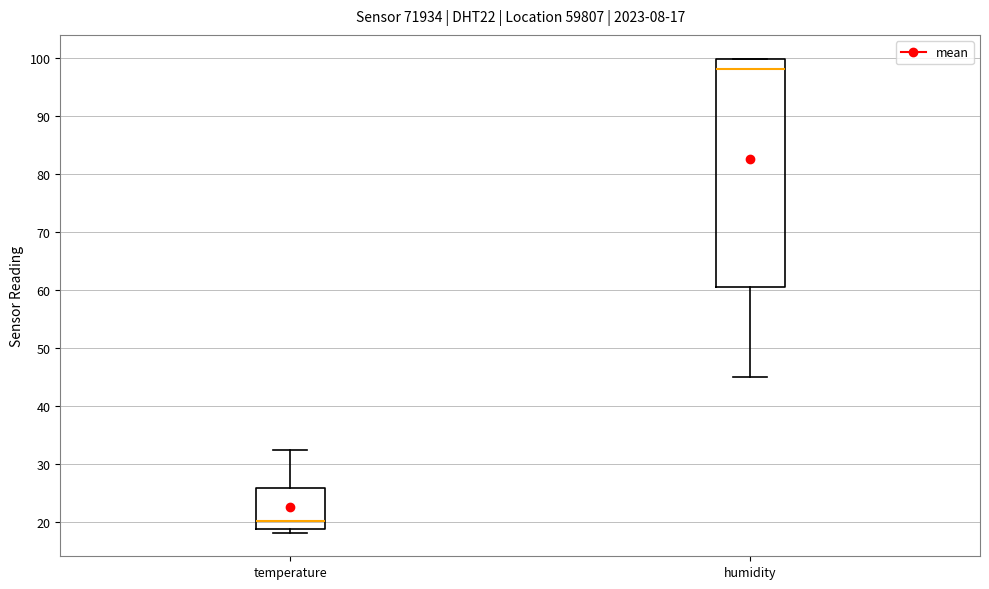

Which box's median line is the highest?

humidity